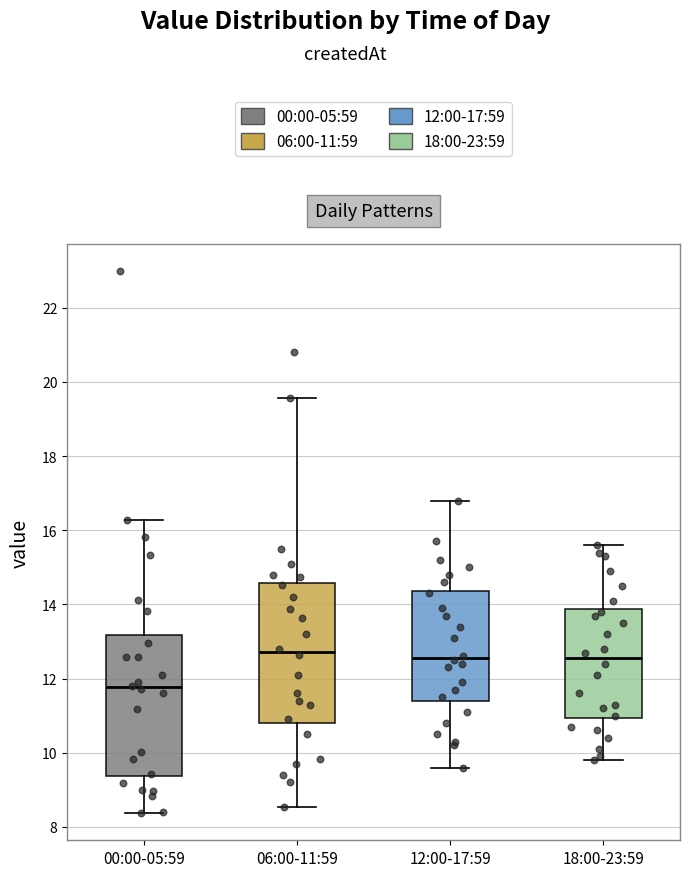

Reading left to right, read every box against the y-axis: the position of its median line, the range the box covers, and the ends of its whiskers. The values are not printed on the chart, so give them approximately, as read against the axis.

00:00-05:59: median 11.8, box 9.4 to 13.2, whiskers 8.4 to 16.2
06:00-11:59: median 12.8, box 10.8 to 14.6, whiskers 8.6 to 19.6
12:00-17:59: median 12.6, box 11.4 to 14.4, whiskers 9.6 to 16.8
18:00-23:59: median 12.6, box 11.0 to 13.8, whiskers 9.8 to 15.6